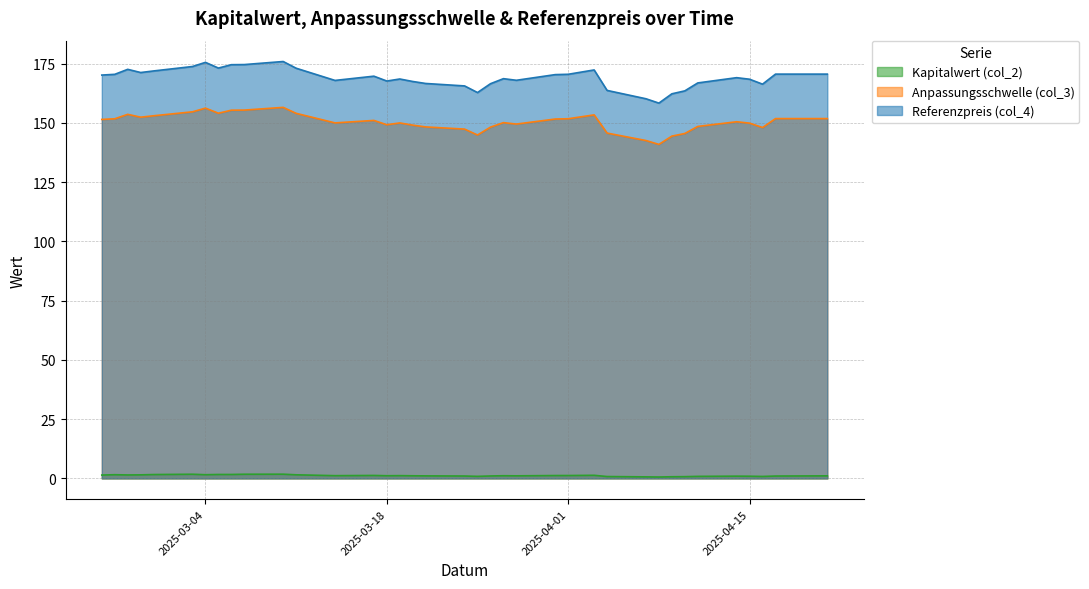

What is the value of the Anpassungsschwelle (col_3) point at the 21st from the left?

149.1